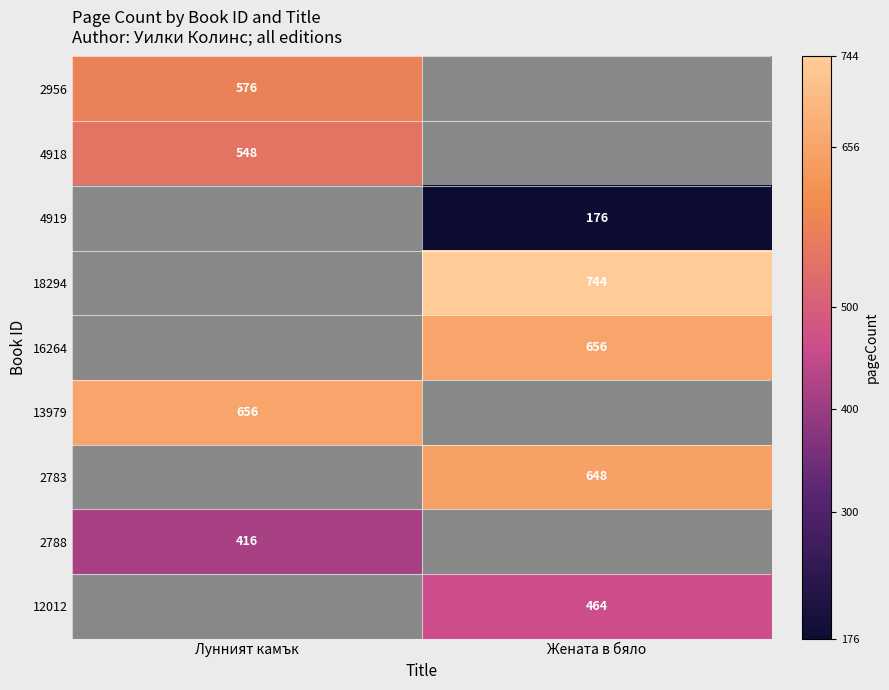

True or false: 13979 has a value of 1094 at Лунният камък.

False